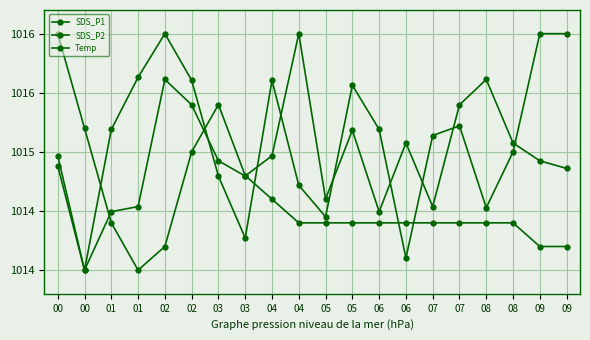

True or false: Temp has a value of 1016.0 at 00.

True